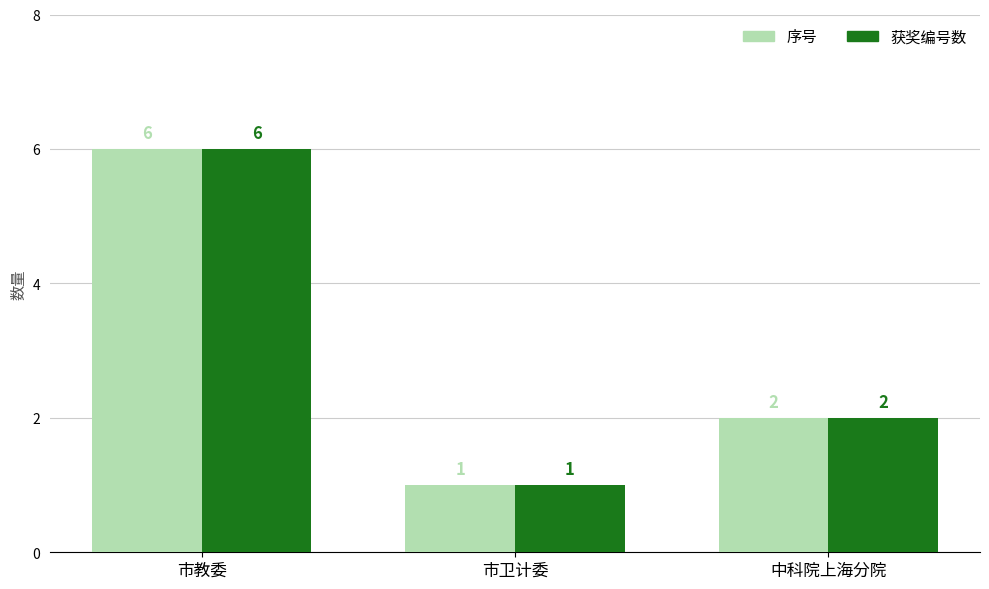

What is the total value across all series at 中科院上海分院?

4